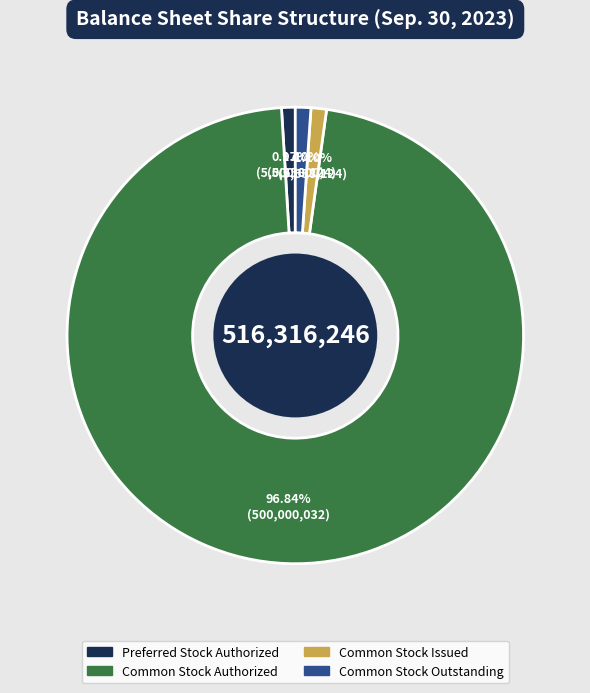

How many segments does this pie chart have?

4